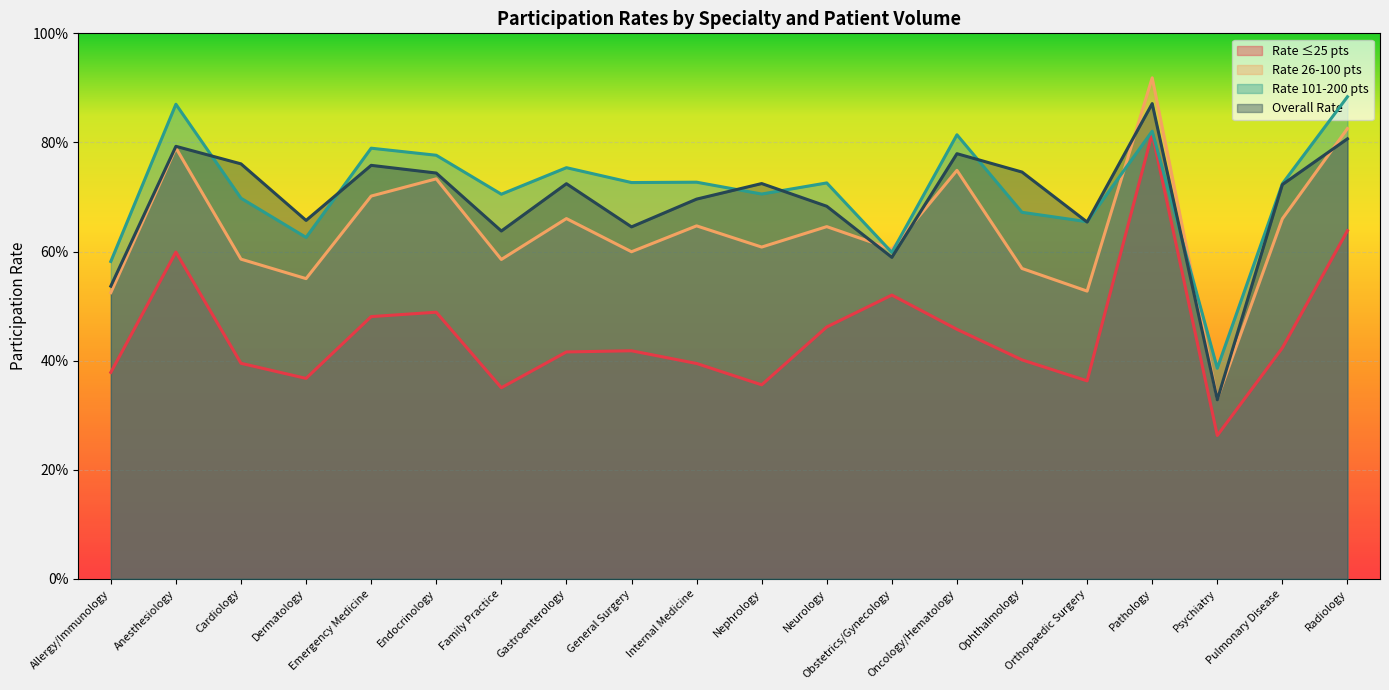

What is the sum of the Overall Rate values at Emergency Medicine and Internal Medicine?

1.5